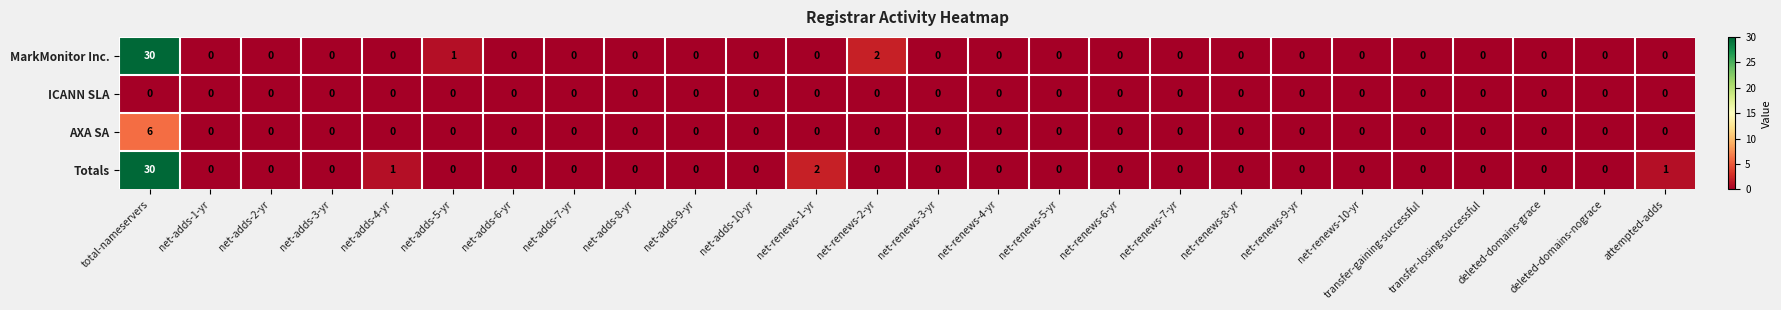

What is the difference between the maximum and second lowest values in the AXA SA series?

6